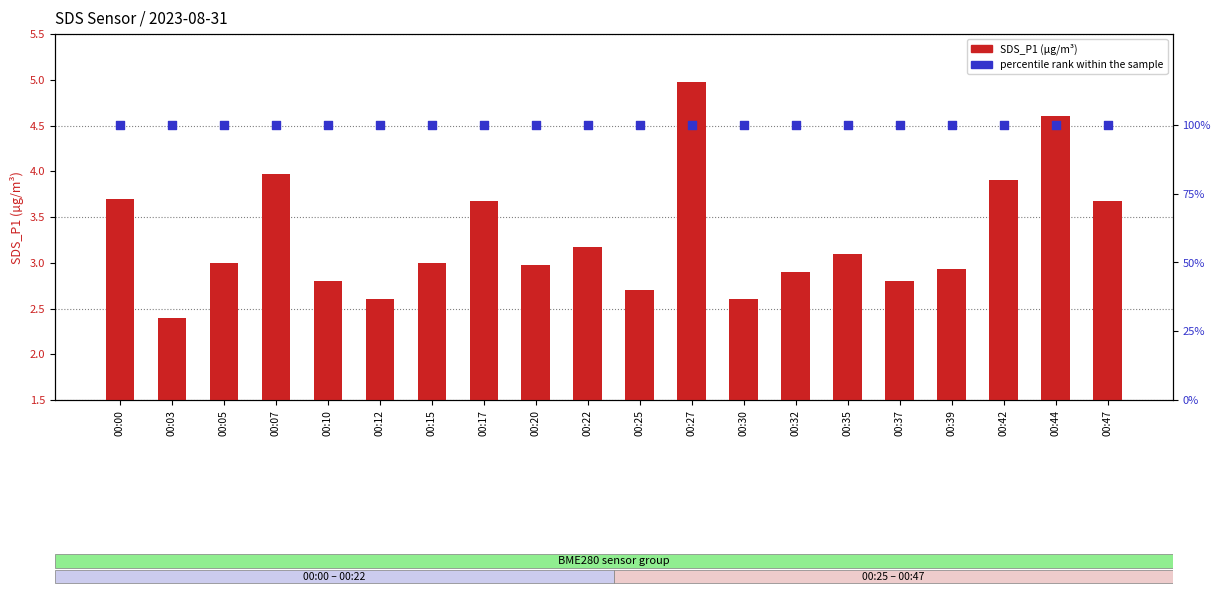

What are all the series names shown in the legend?

SDS_P1, percentile rank within the sample